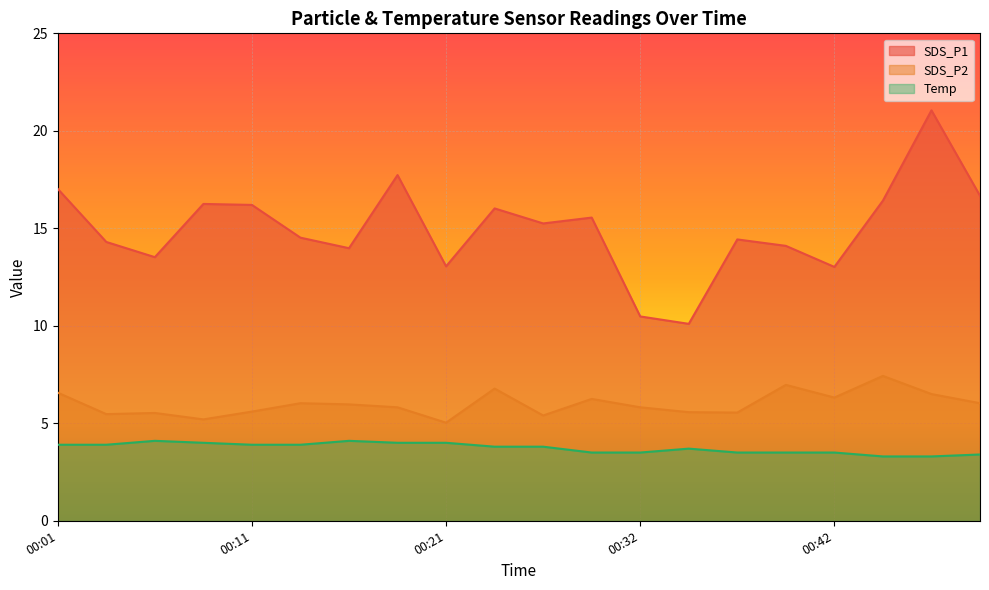

Reading left to right, what are all the values shown in this chart?

SDS_P1: 00:01=17.0	00:04=14.3	00:06=13.5	00:09=16.2	00:11=16.2	00:14=14.5	00:16=14.0	00:19=17.7	00:21=13.1	00:24=16.0	00:27=15.2	00:29=15.6	00:32=10.5	00:34=10.1	00:37=14.4	00:39=14.1	00:42=13.0	00:44=16.4	00:47=21.1	00:49=16.7
SDS_P2: 00:01=6.6	00:04=5.5	00:06=5.5	00:09=5.2	00:11=5.6	00:14=6.0	00:16=6.0	00:19=5.8	00:21=5.0	00:24=6.8	00:27=5.4	00:29=6.2	00:32=5.8	00:34=5.6	00:37=5.5	00:39=7.0	00:42=6.3	00:44=7.4	00:47=6.5	00:49=6.0
Temp: 00:01=3.9	00:04=3.9	00:06=4.1	00:09=4.0	00:11=3.9	00:14=3.9	00:16=4.1	00:19=4.0	00:21=4.0	00:24=3.8	00:27=3.8	00:29=3.5	00:32=3.5	00:34=3.7	00:37=3.5	00:39=3.5	00:42=3.5	00:44=3.3	00:47=3.3	00:49=3.4